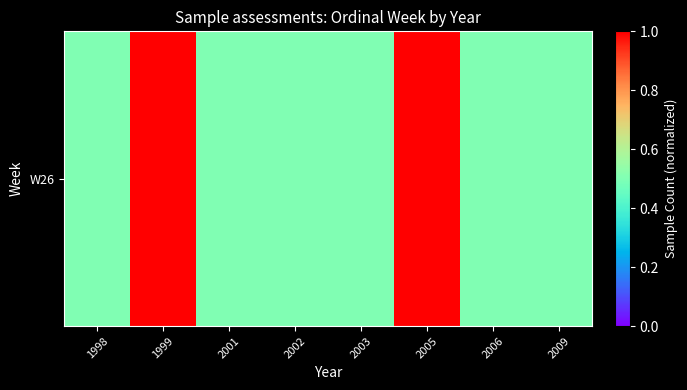

What is the difference between the maximum and minimum values?

0.5